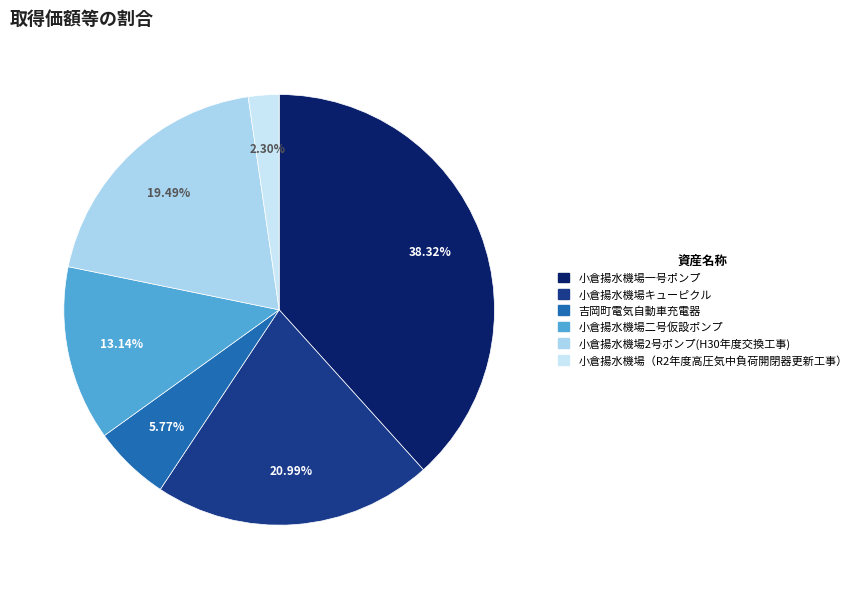

What percentage is NOT represented by 小倉揚水機場一号ポンプ?

61.7%